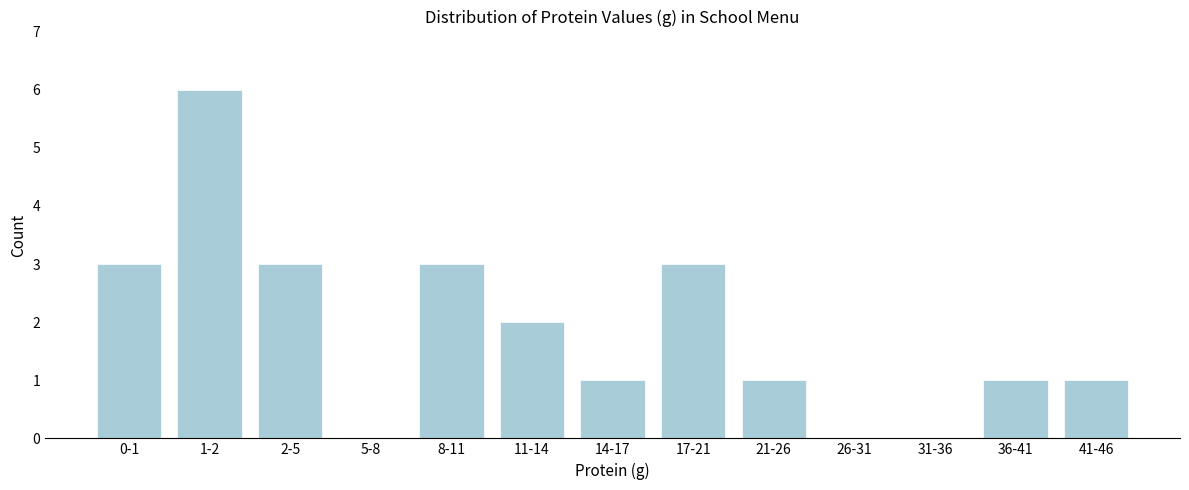

Reading left to right, extract all data points from this chart.

0-1=3	1-2=6	2-5=3	5-8=0	8-11=3	11-14=2	14-17=1	17-21=3	21-26=1	26-31=0	31-36=0	36-41=1	41-46=1